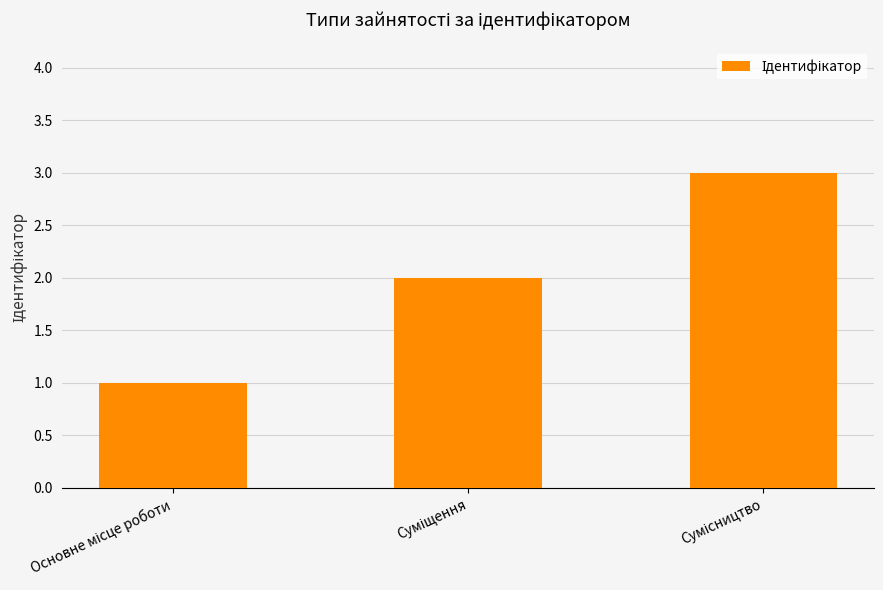

What is the sum of all values?

6